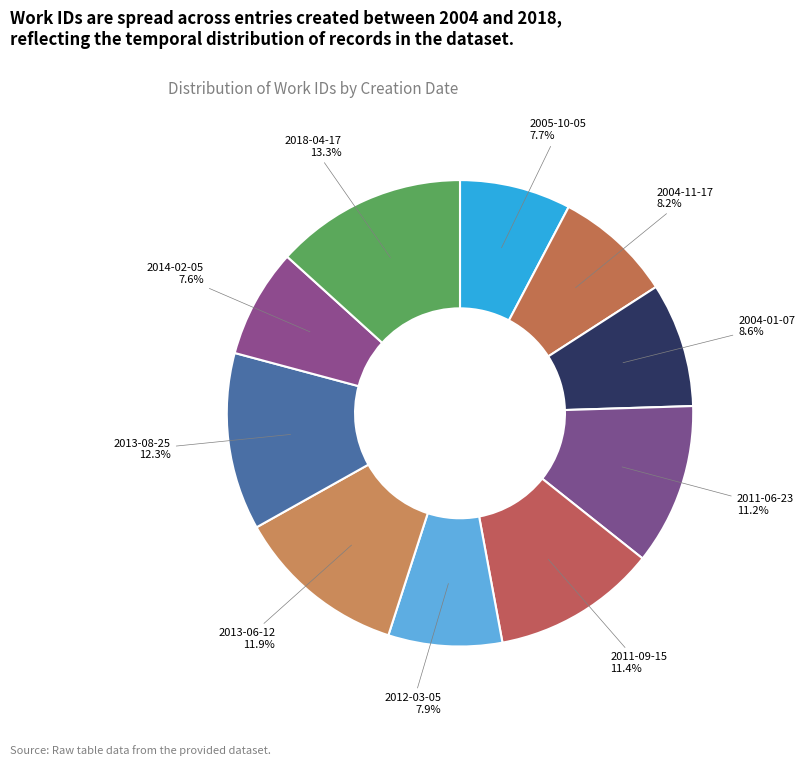

True or false: 2005-10-05 accounts for 8% of the total.

True